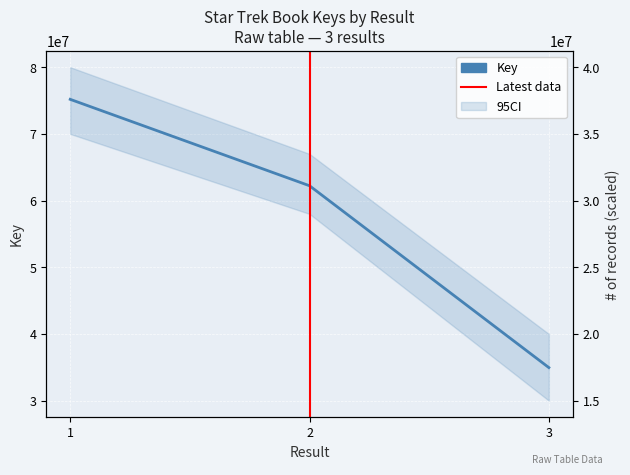

Read the value at 2, to the nearest 100.

62224500